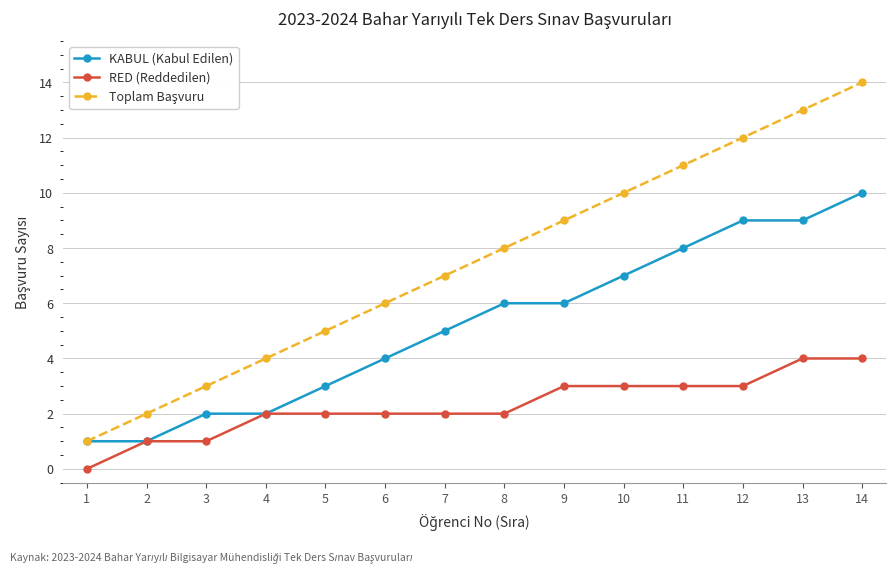

What is the greatest value displayed?

14